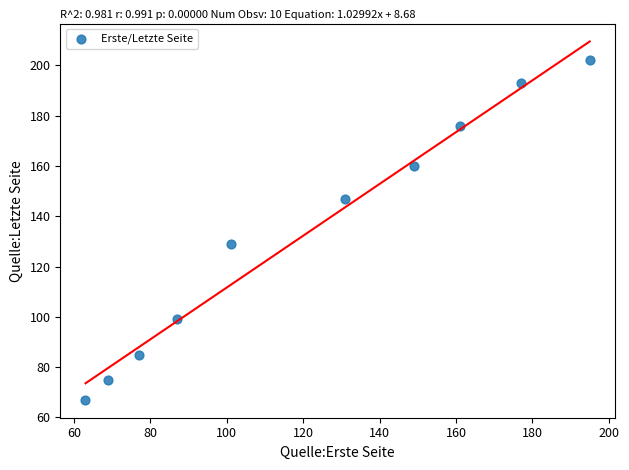

What is the range of Y values (max minus min)?

135